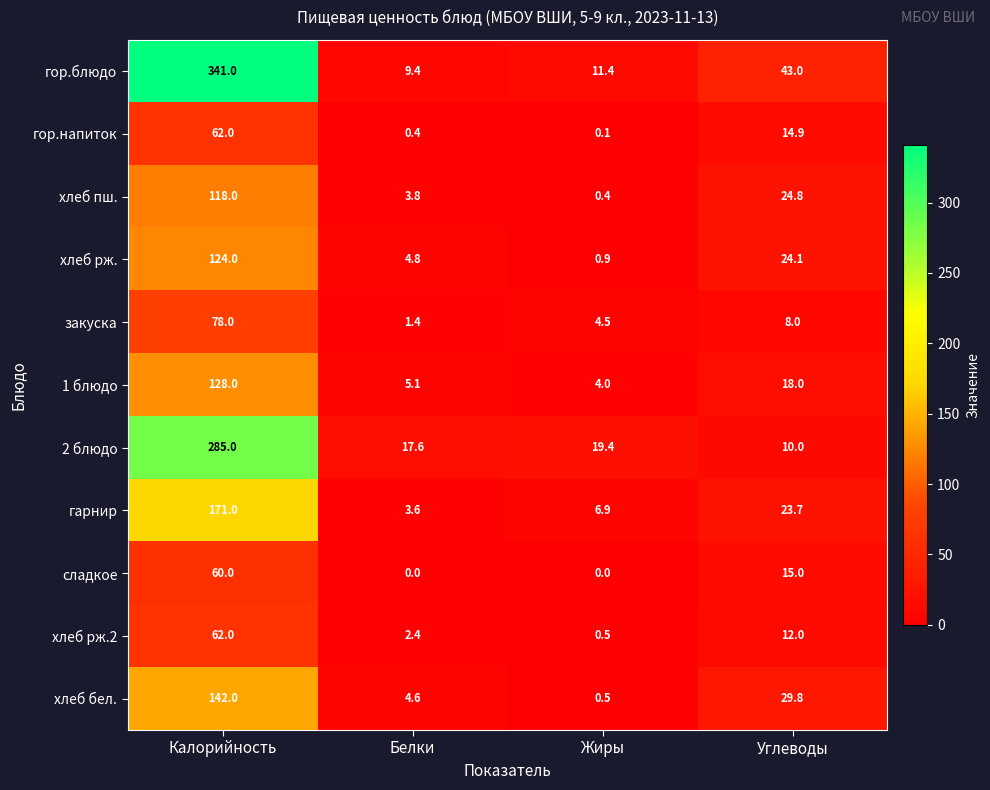

What is the difference between the highest and lowest values at Калорийность?

281.0